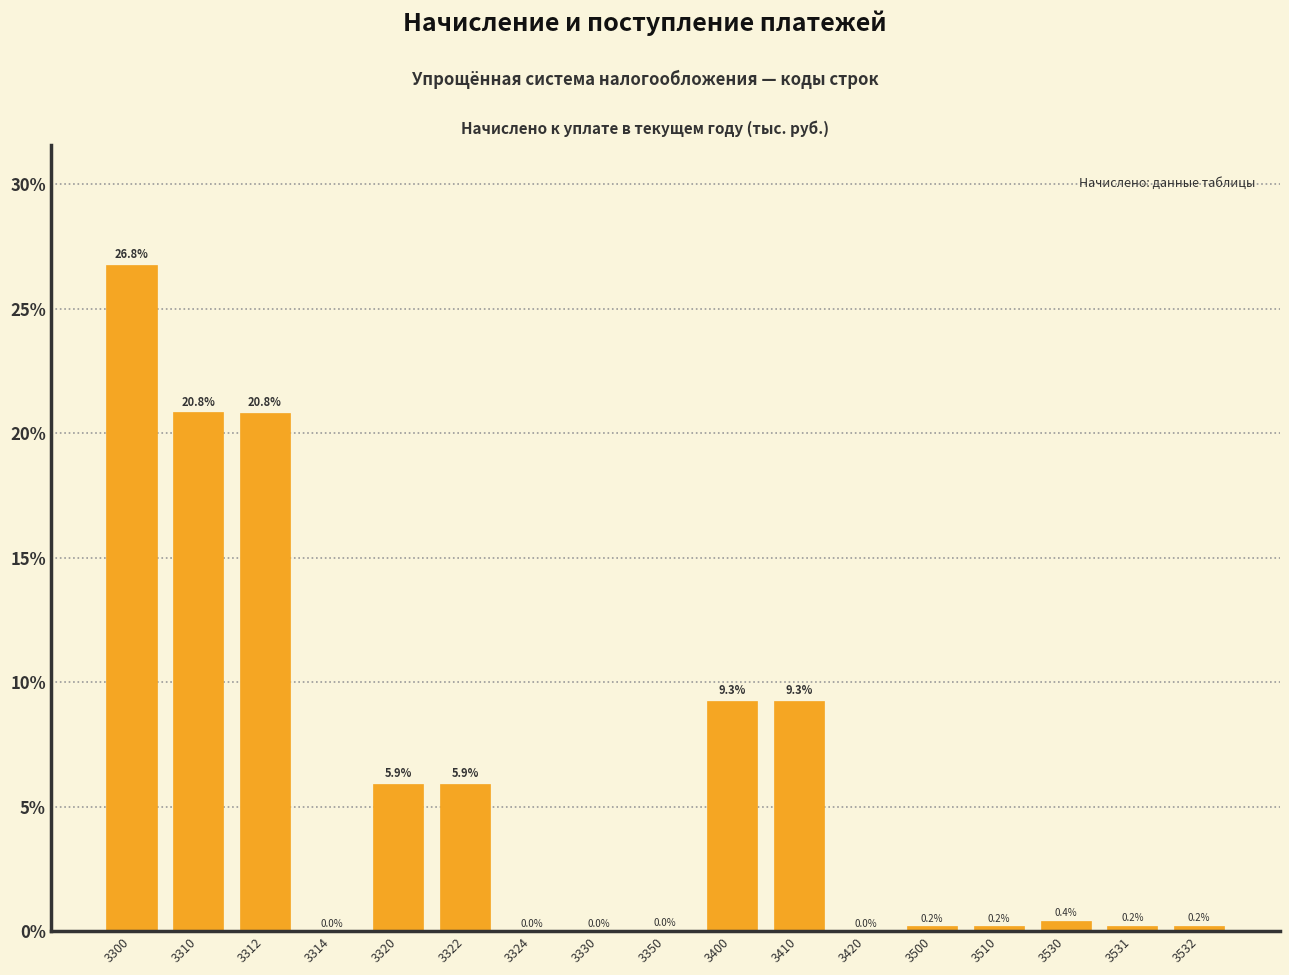

At which label is the value closest to 13?

3400